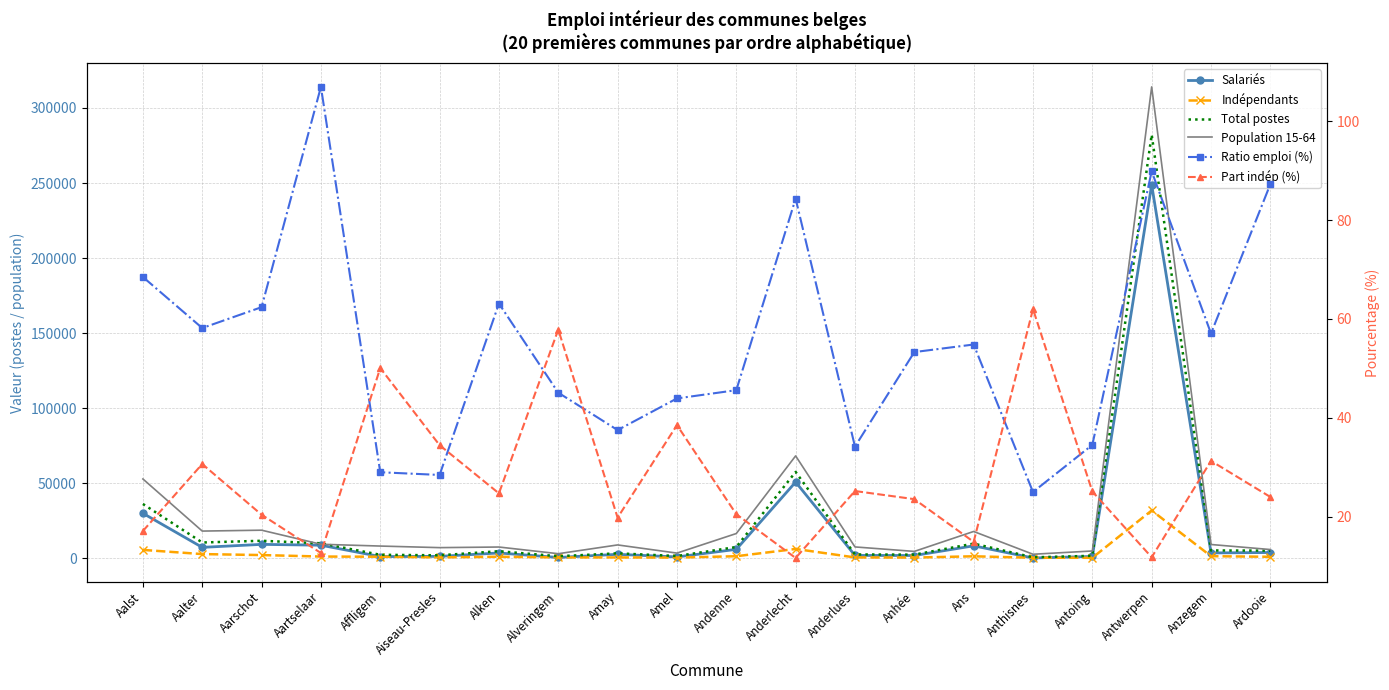

True or false: Part indép (%) has more than 1 points higher than both neighbors.

True